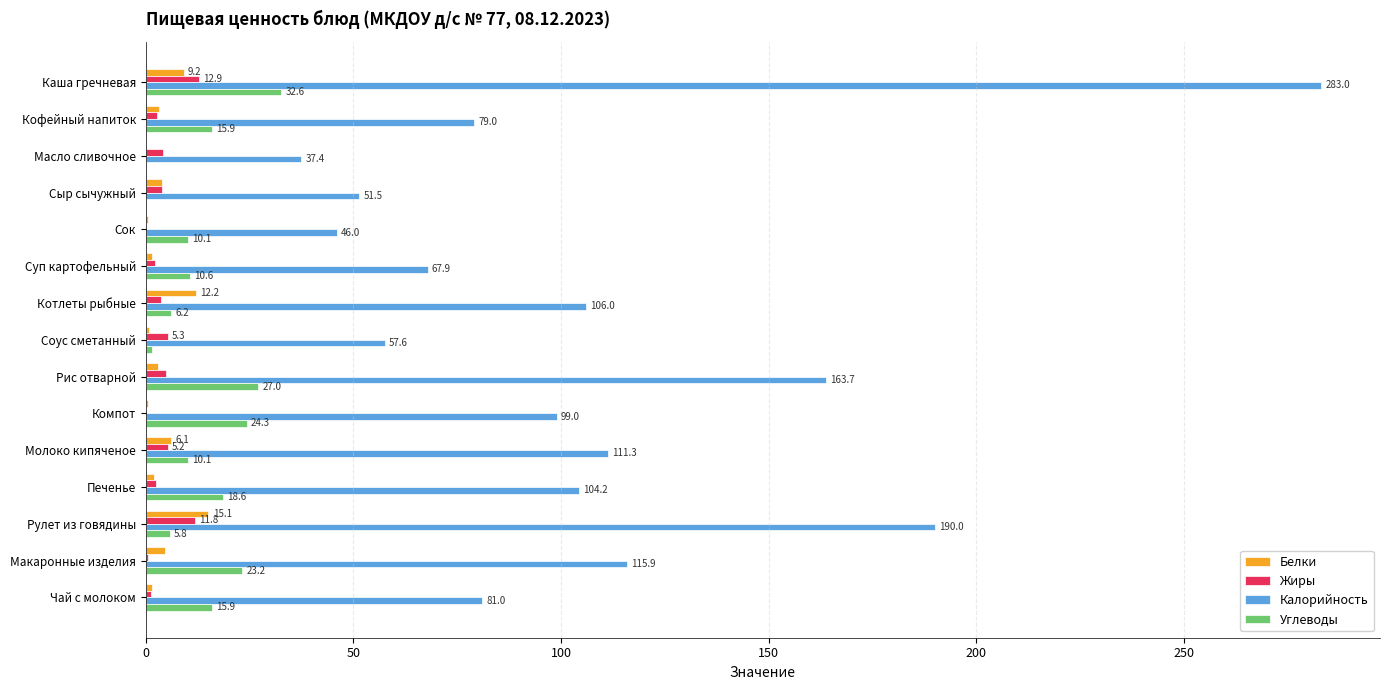

What is the maximum value shown in the chart?

283.0